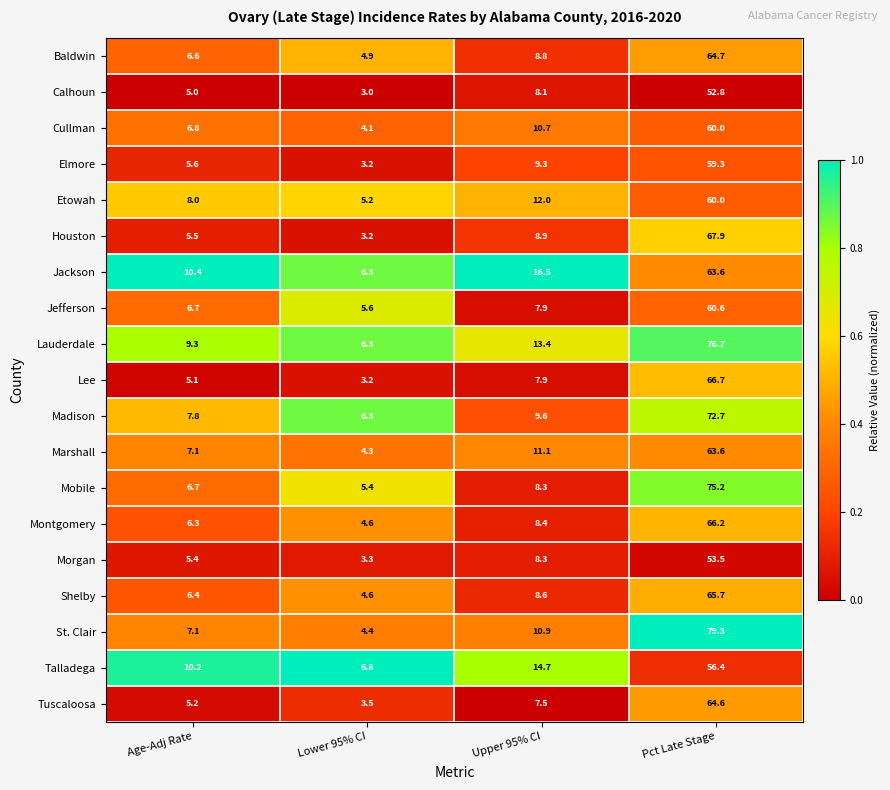

What is the spread (max minus min) of values at Age-Adj Rate?

5.4